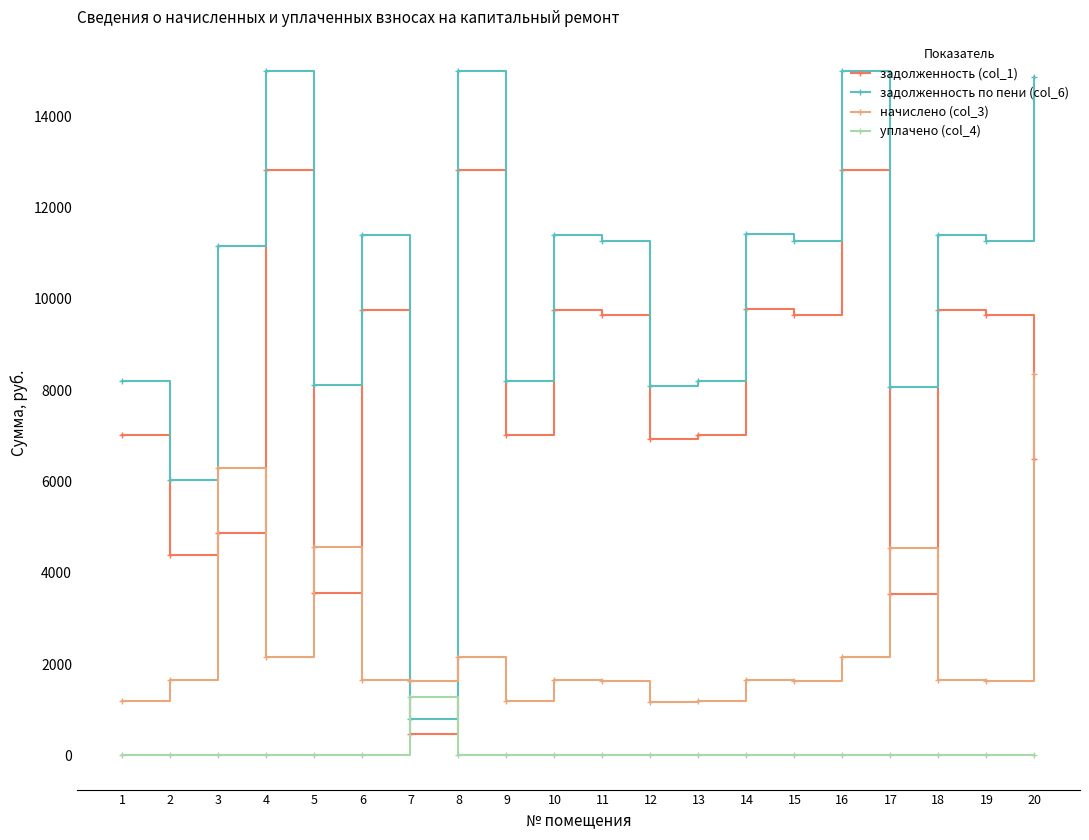

What is the value of the начислено (col_3) point at the 7th from the left?

1626.5